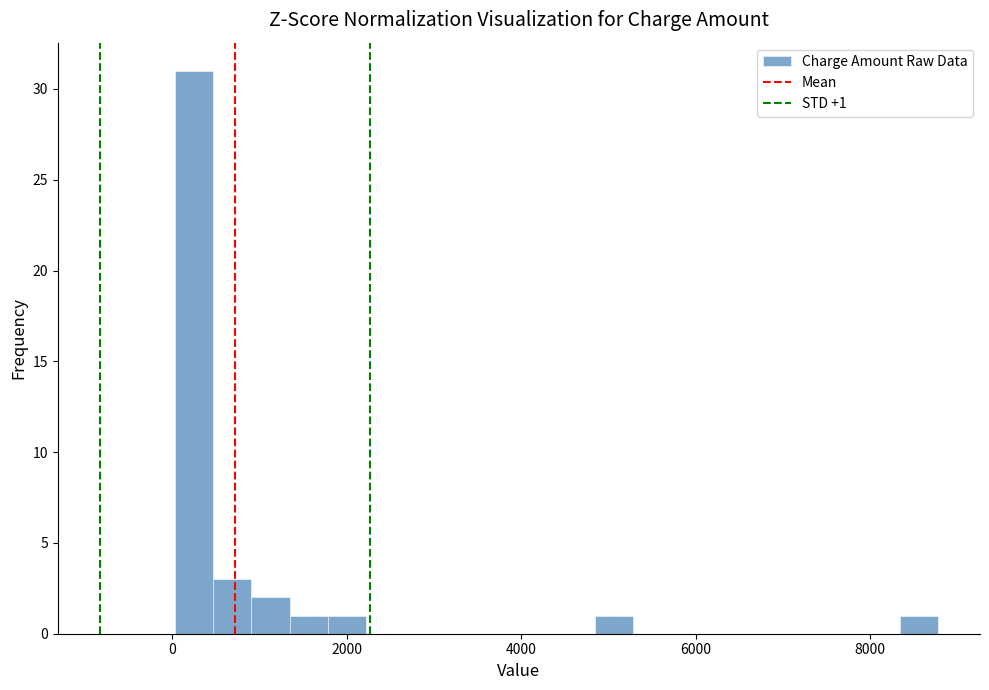

Around what value on the x-axis is the tallest bar? Give the approximate position of its centre, as read against the axis.

200